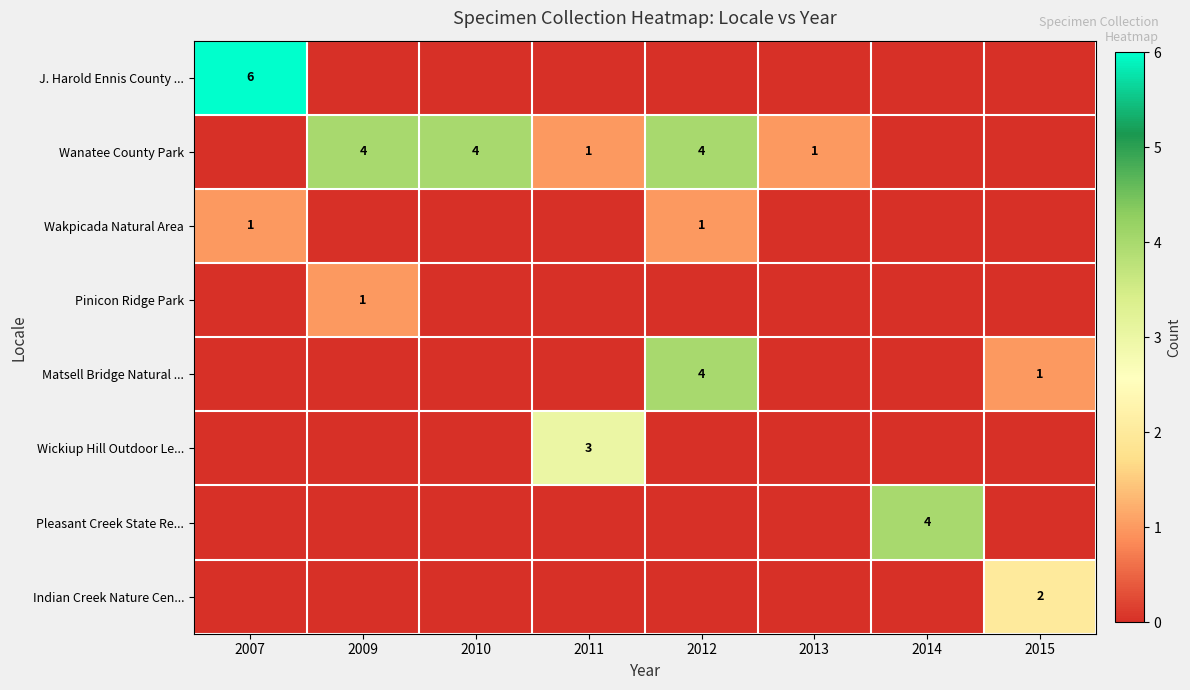

Which label corresponds to the largest value in the chart?

2007